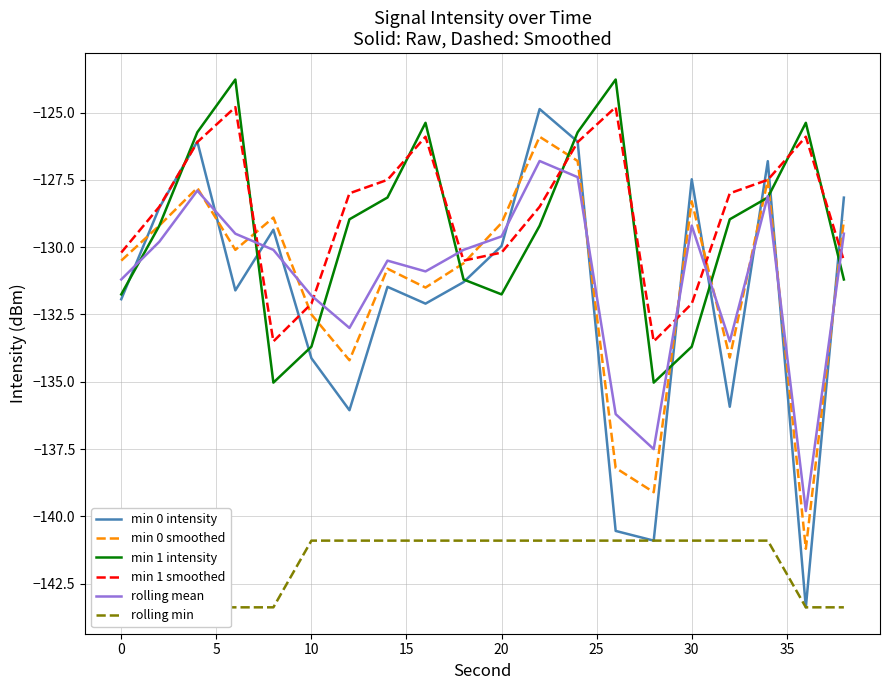

What is the highest value of the rolling mean series?

-126.8